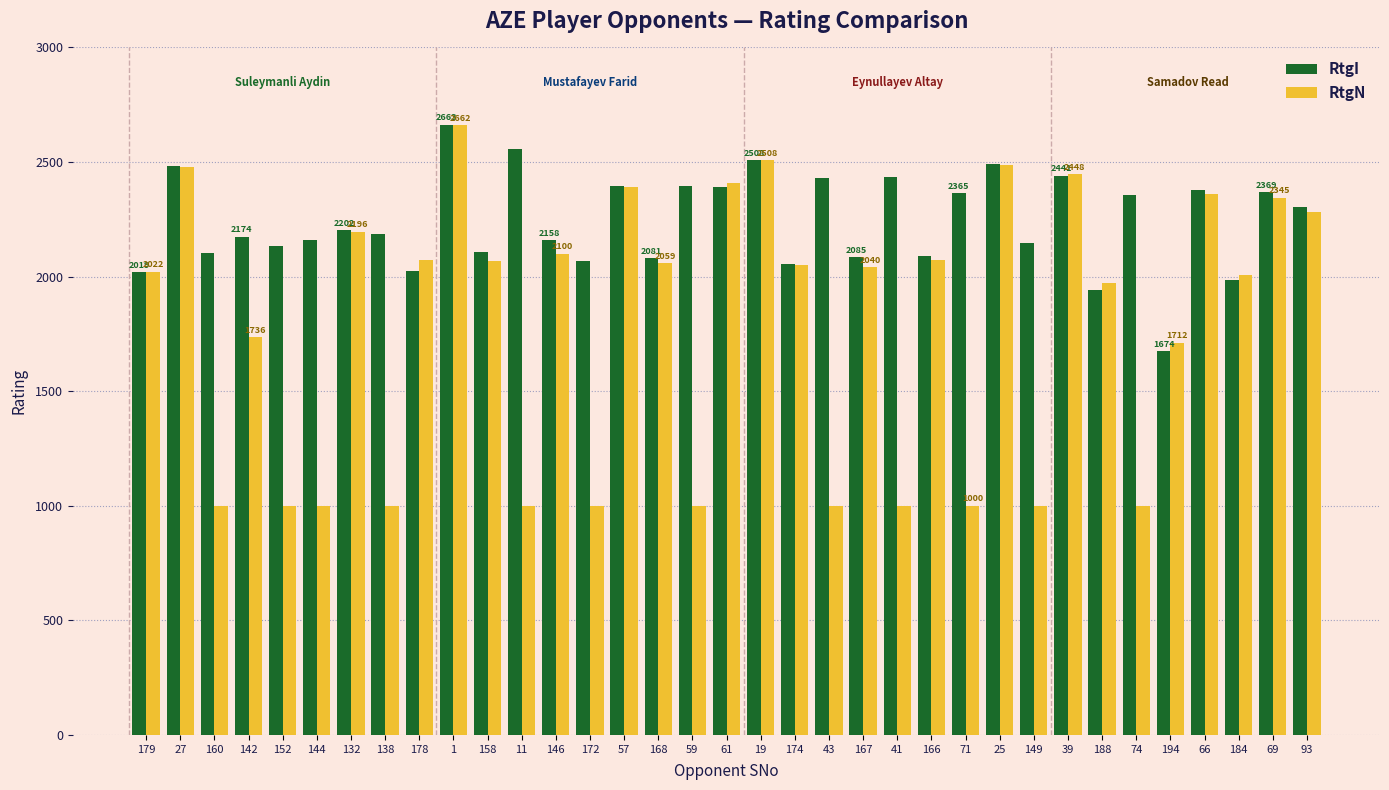

The value of RtgI at 11 is 2557. True or false?

True